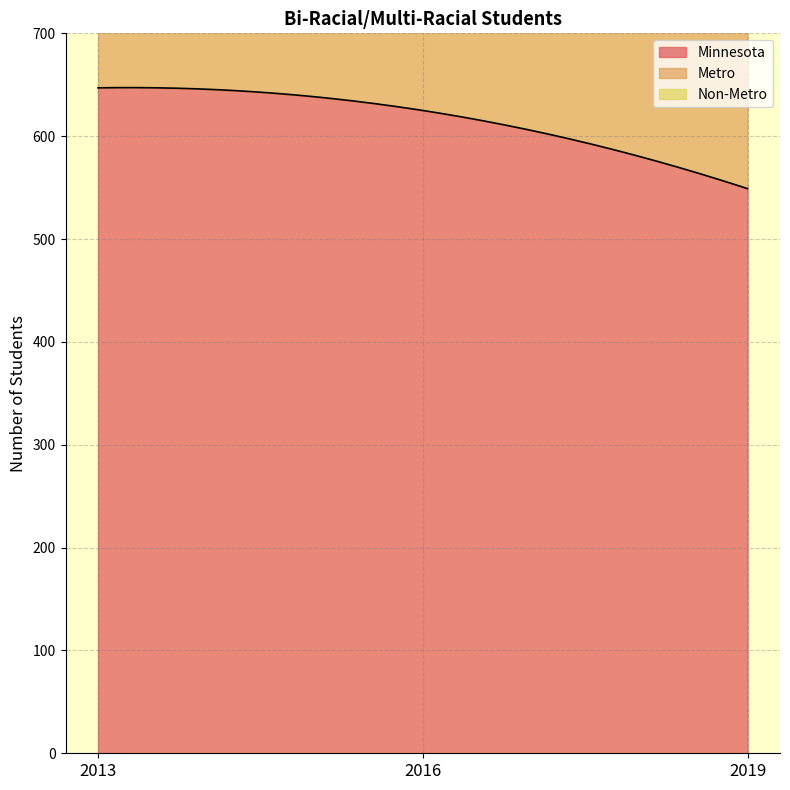

Which series has the largest range (max minus min)?

Minnesota